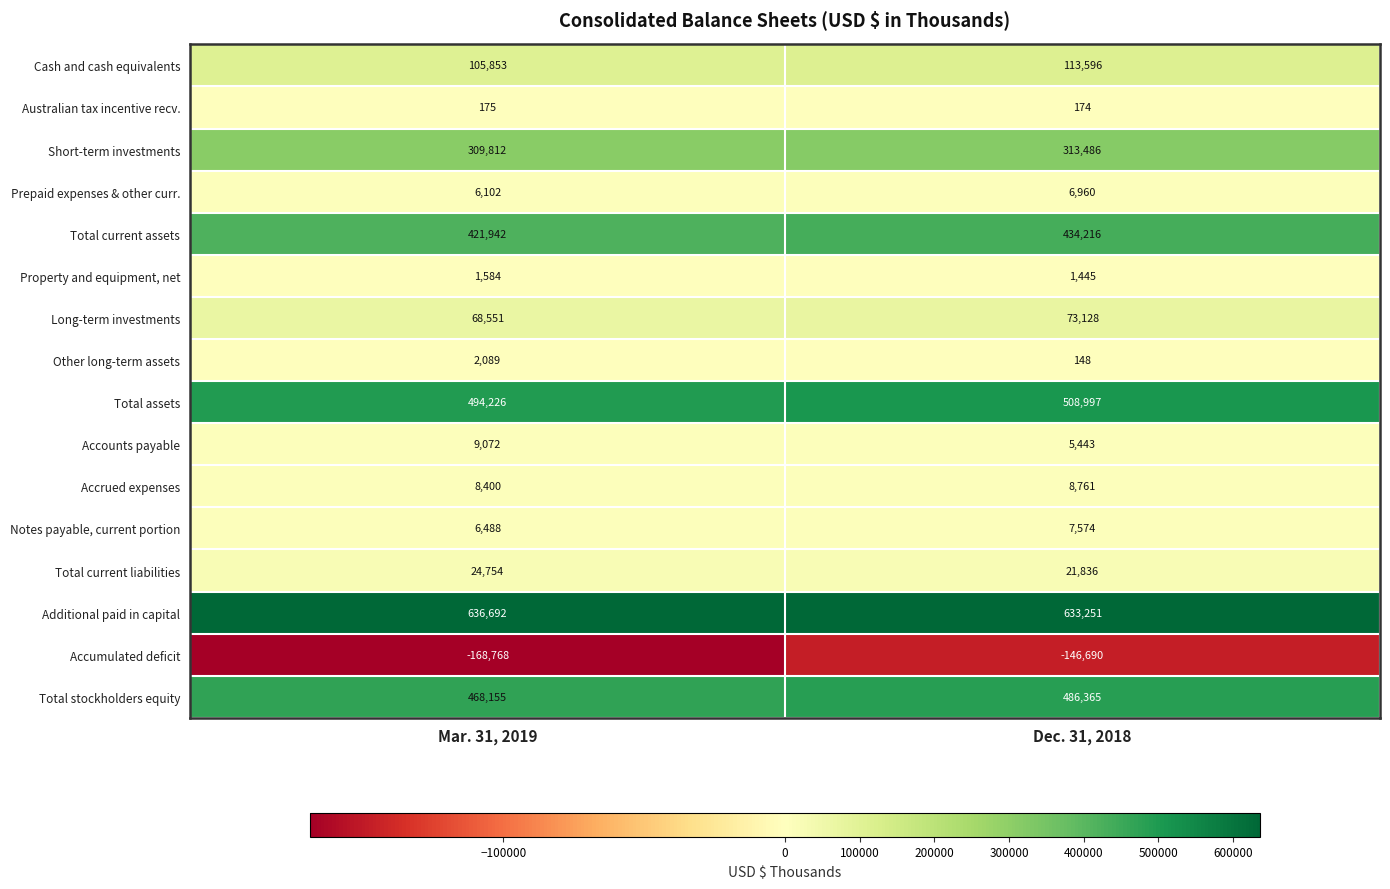

List the labels in order of Total current liabilities value, smallest first.

Dec. 31, 2018, Mar. 31, 2019